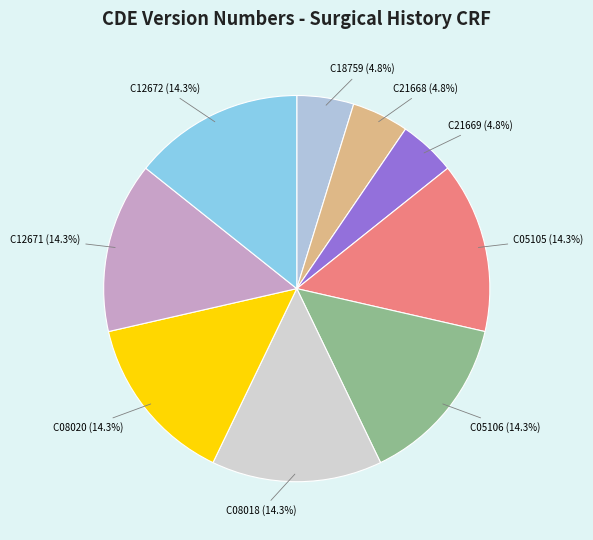

How many segments does this pie chart have?

9